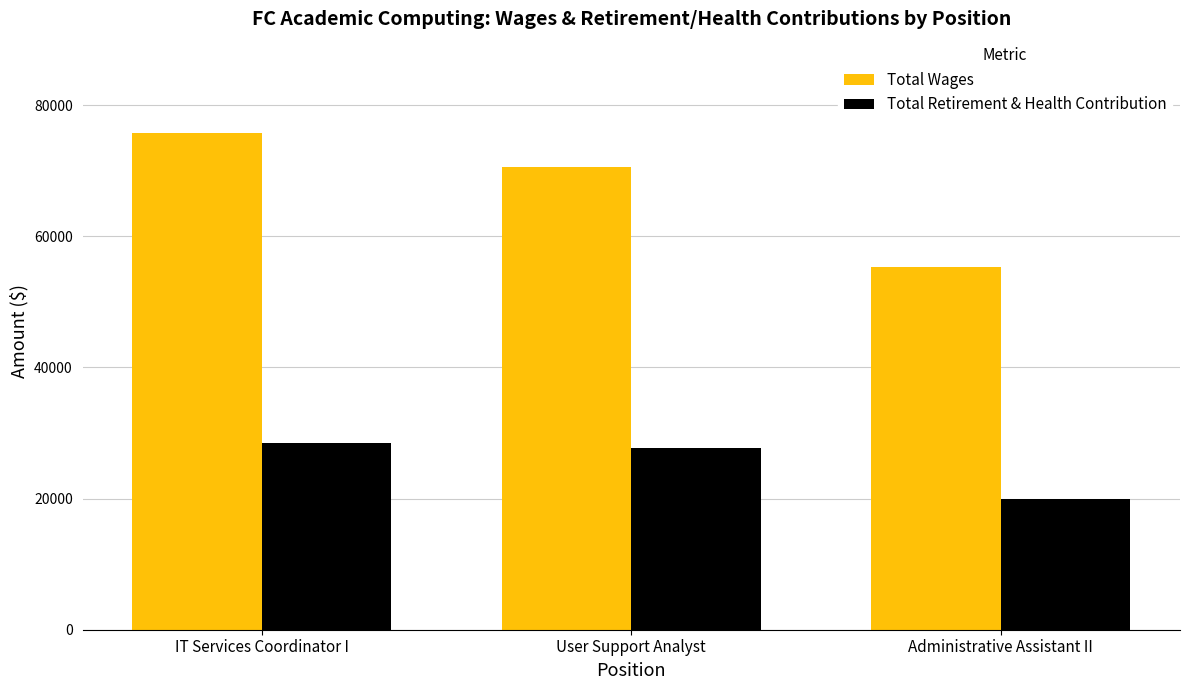

How many Total Wages values are between 55378 and 75796?

3